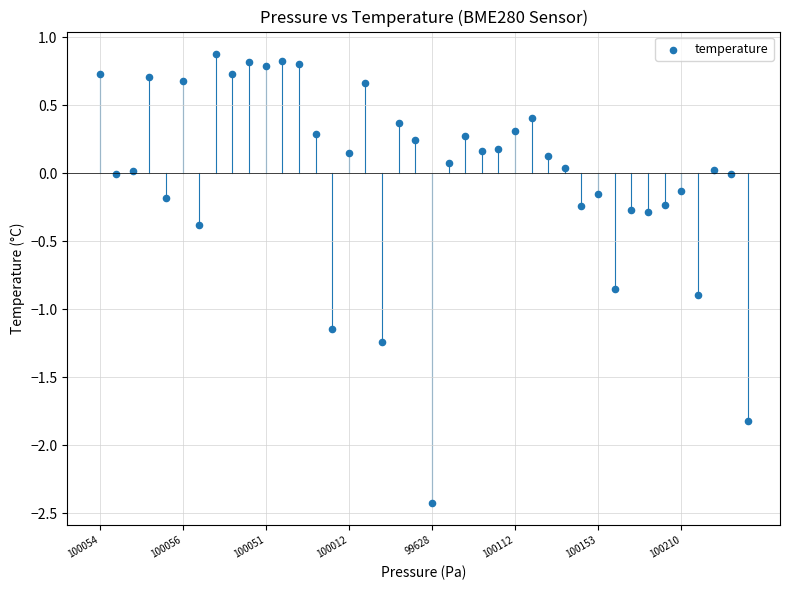

What is the range of Y values (max minus min)?

3.3